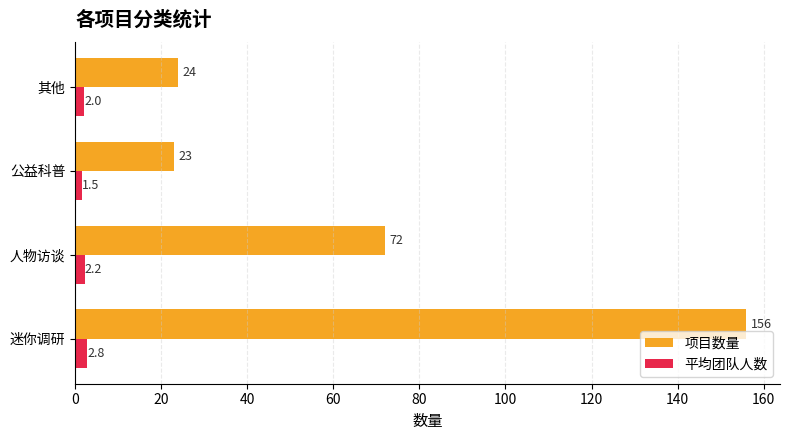

At which category is the sum across all series the highest?

迷你调研